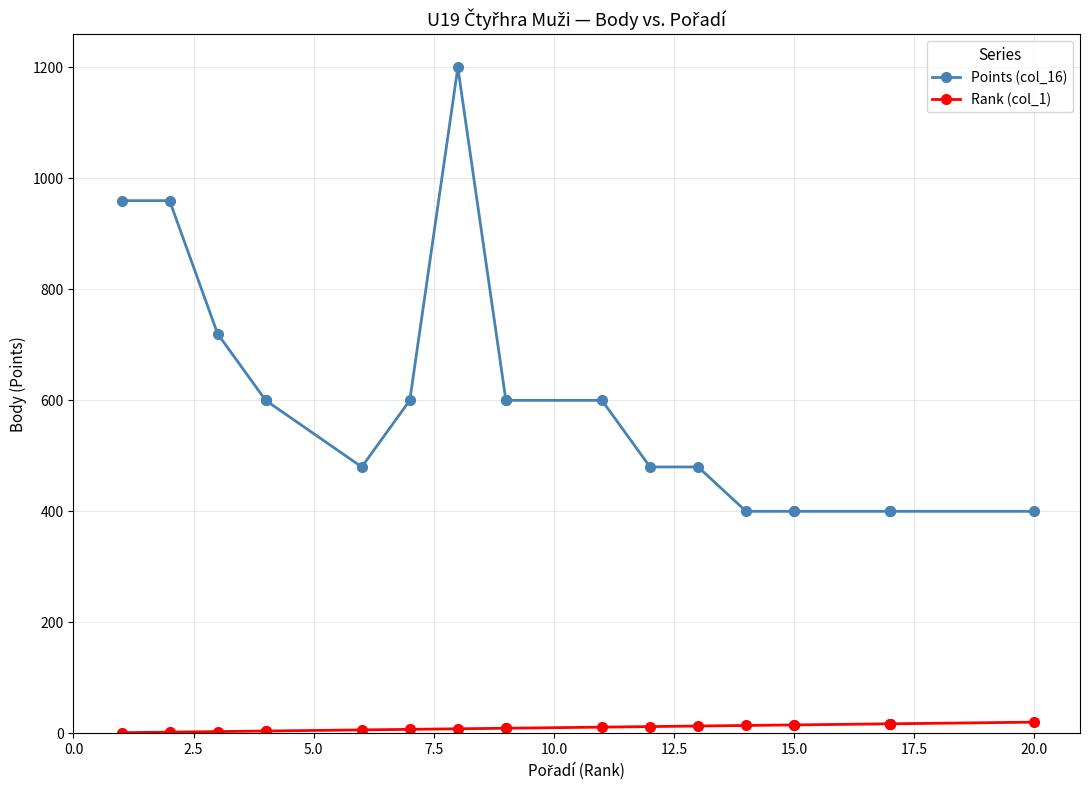

True or false: Points (col_16) and Rank (col_1) intersect in this chart.

False